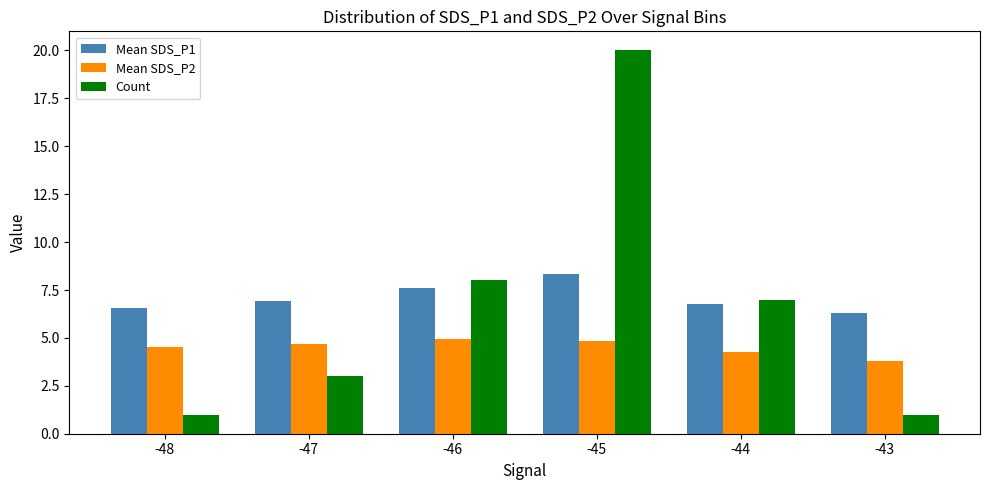

Which category has the highest value across all series?

-45